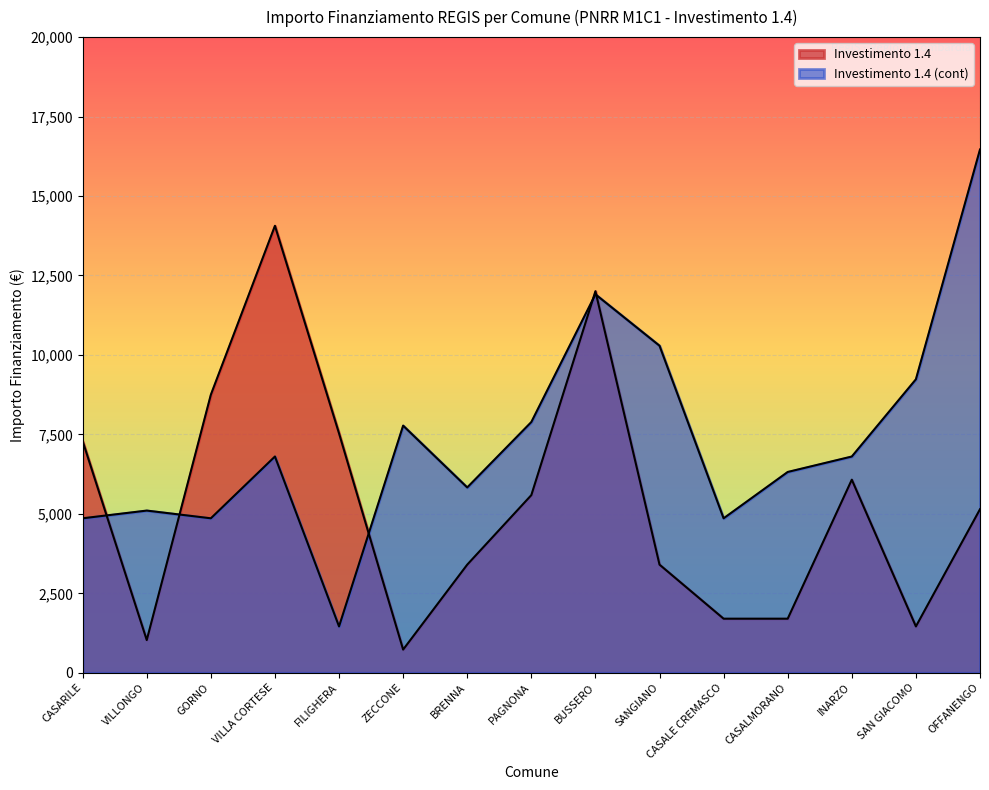

How many interior local peaks does the Investimento 1.4 (cont) series have?

4